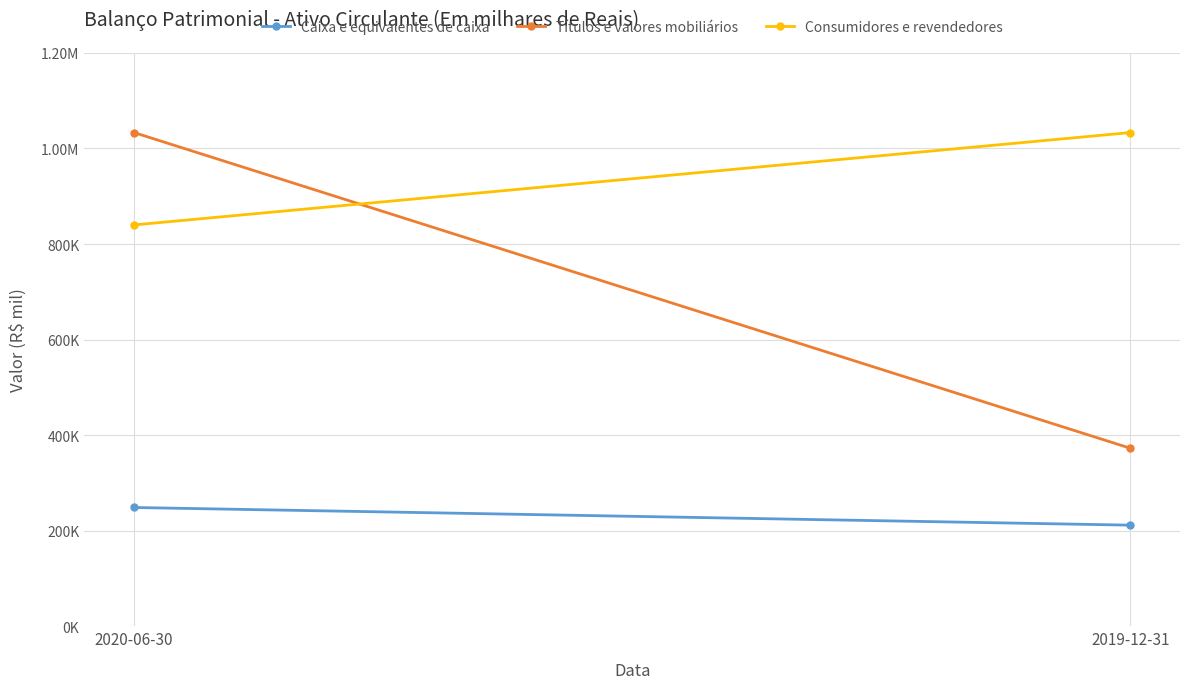

Reading left to right, list all the values displayed in this chart.

Caixa e equivalentes de caixa: 248567	211608
Títulos e valores mobiliários: 1033279	372678
Consumidores e revendedores: 840000	1033281